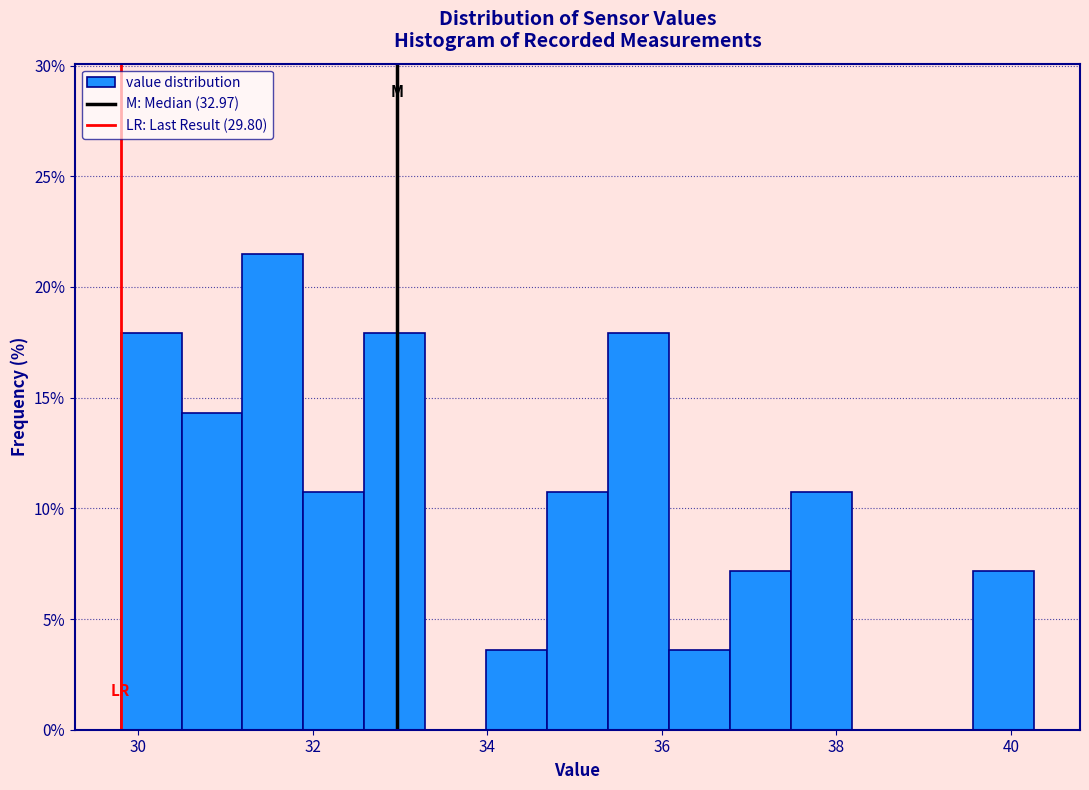

Around what value on the x-axis is the tallest bar? Give the approximate position of its centre, as read against the axis.

31.6